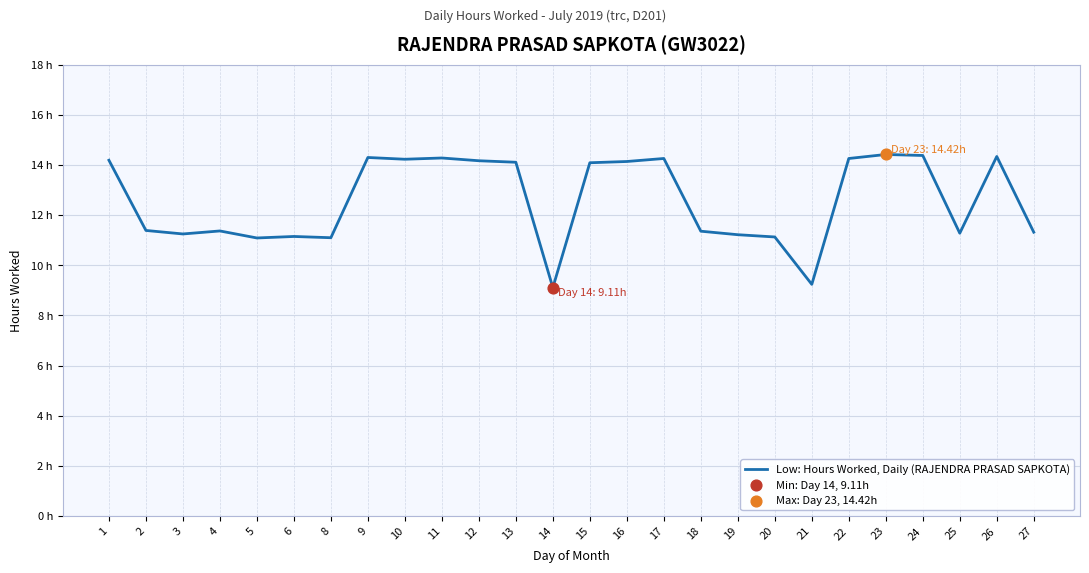

Does the chart have visible grid lines?

Yes